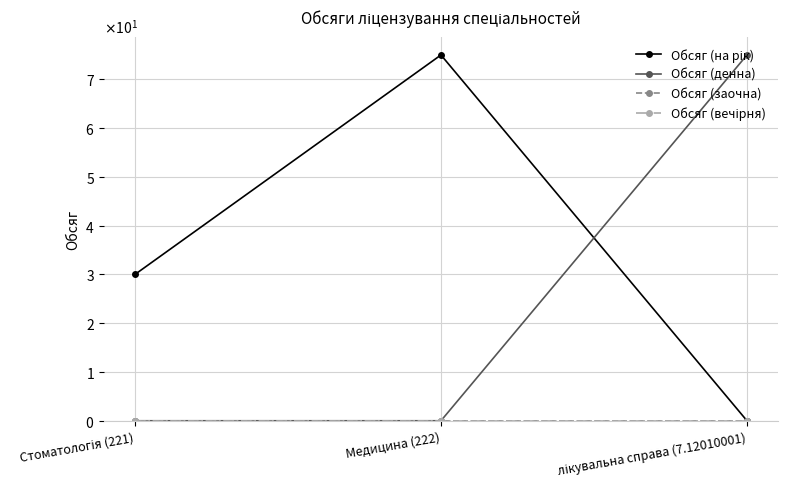

What is the spread (max minus min) of values at Стоматологія (221)?

30